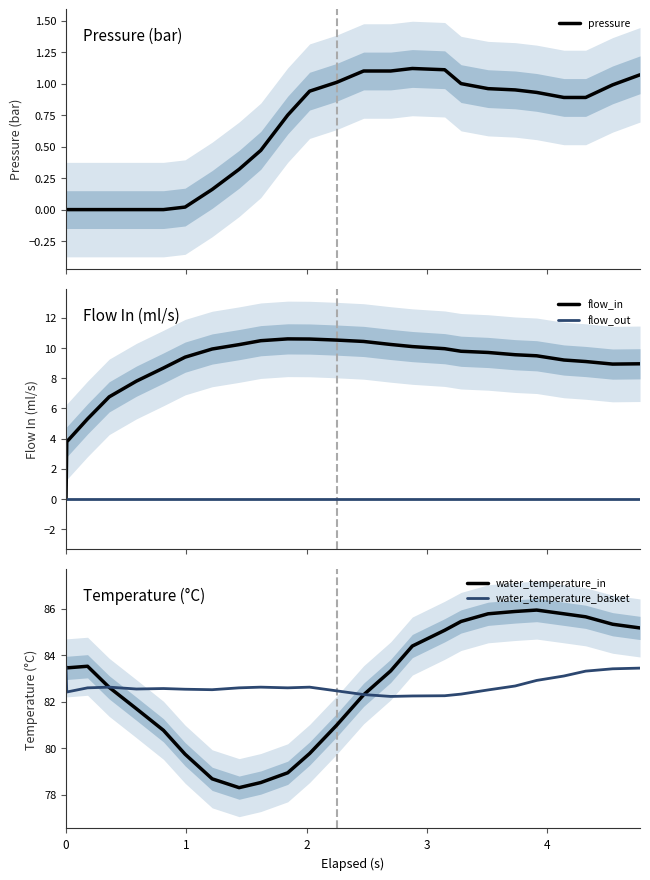

What is the highest value of the flow_in series?

10.6